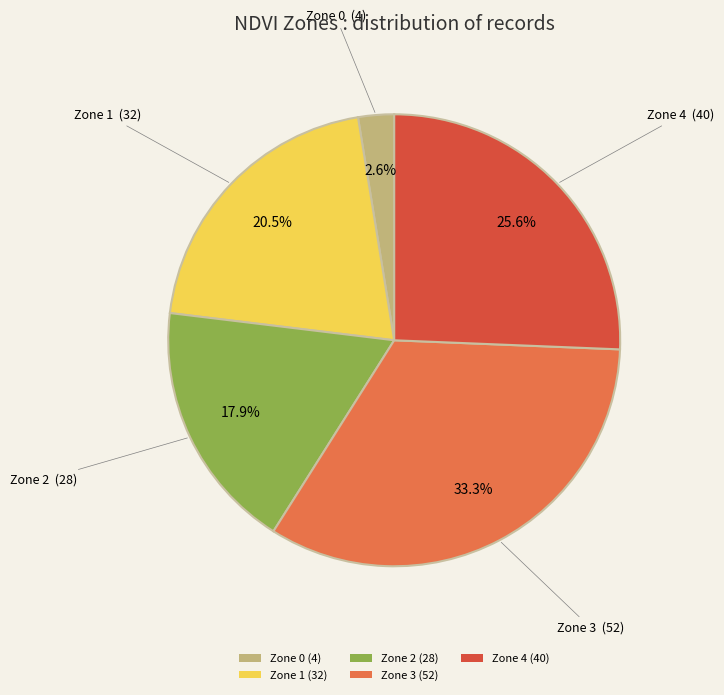

True or false: Zone 3 accounts for 39% of the total.

False